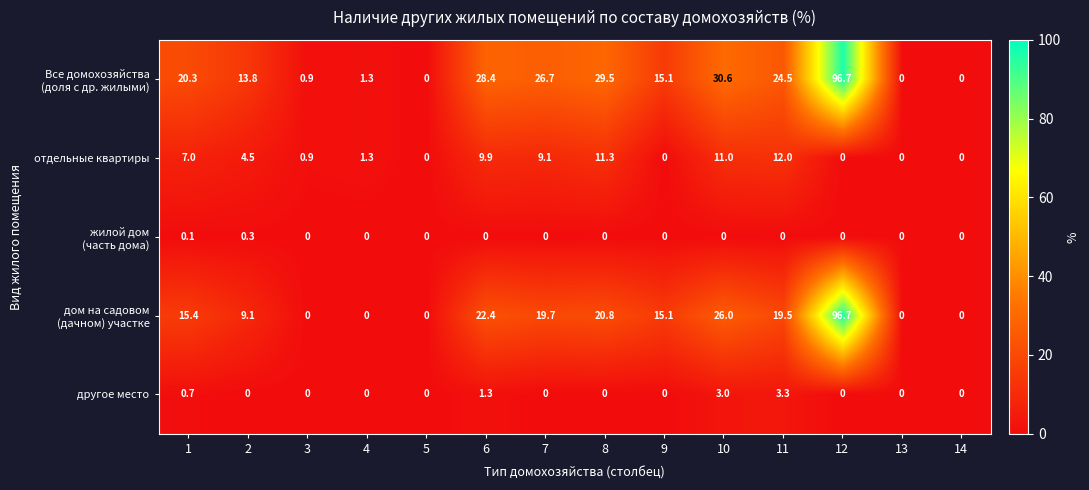

Is it true that отдельные квартиры equals 0.0 at 9?

True